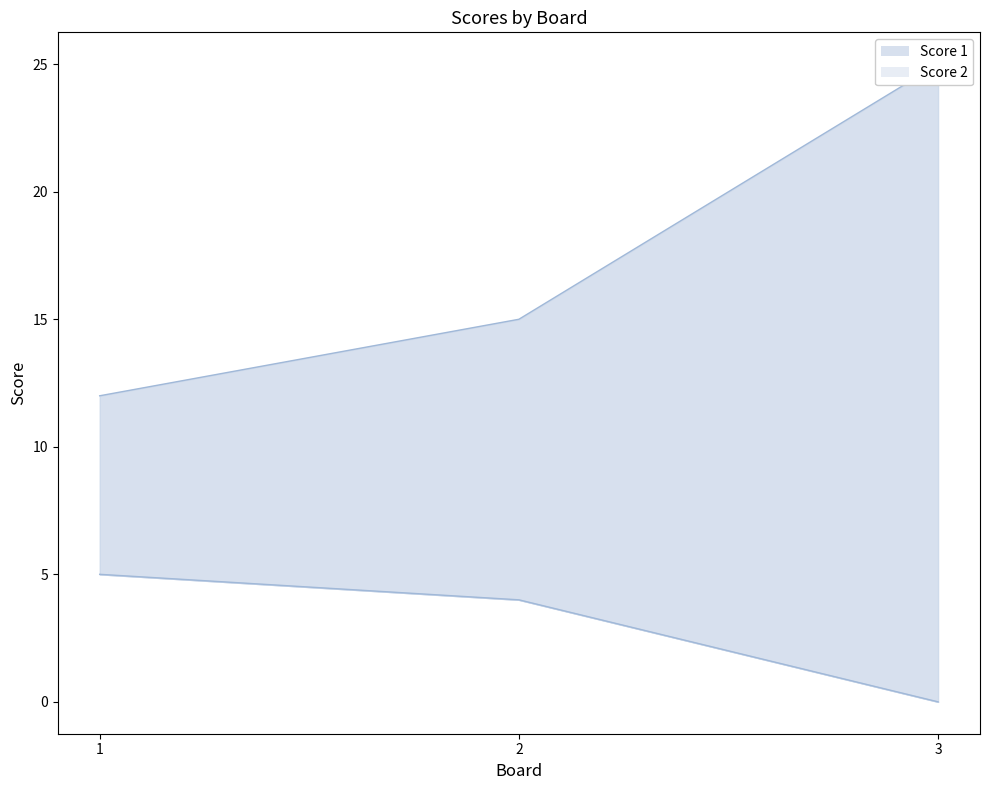

Which series has the largest total across all categories?

Score 1